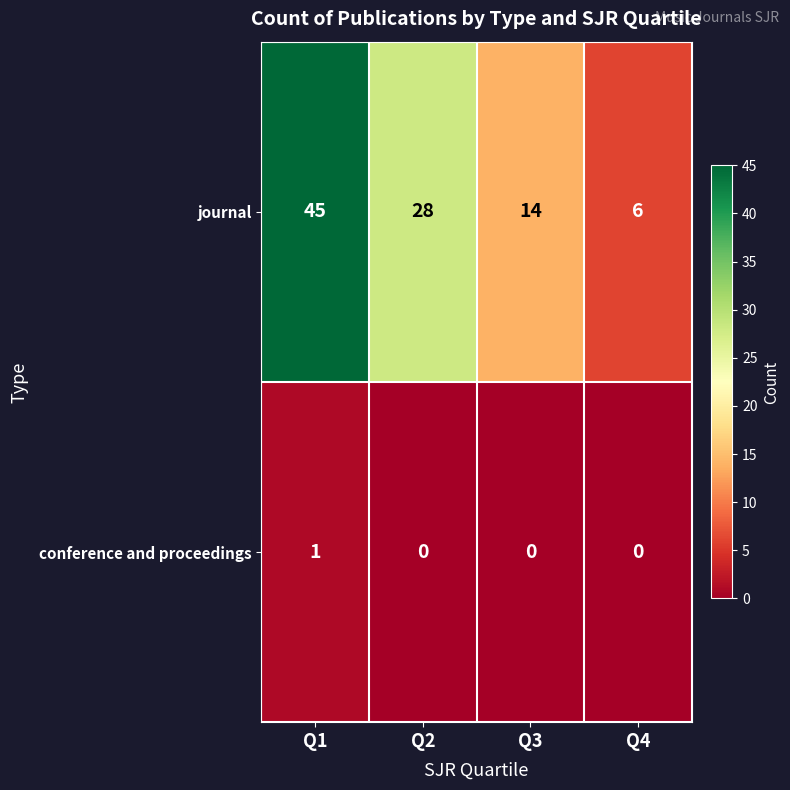

How many distinct data groups are displayed?

2